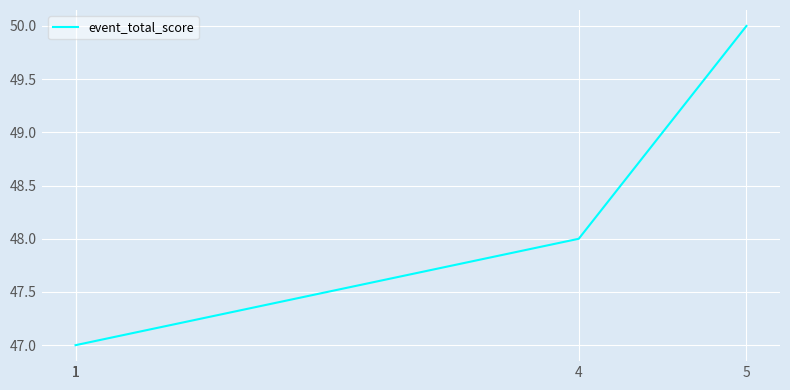

What is the value of the 5th point from the left?

50